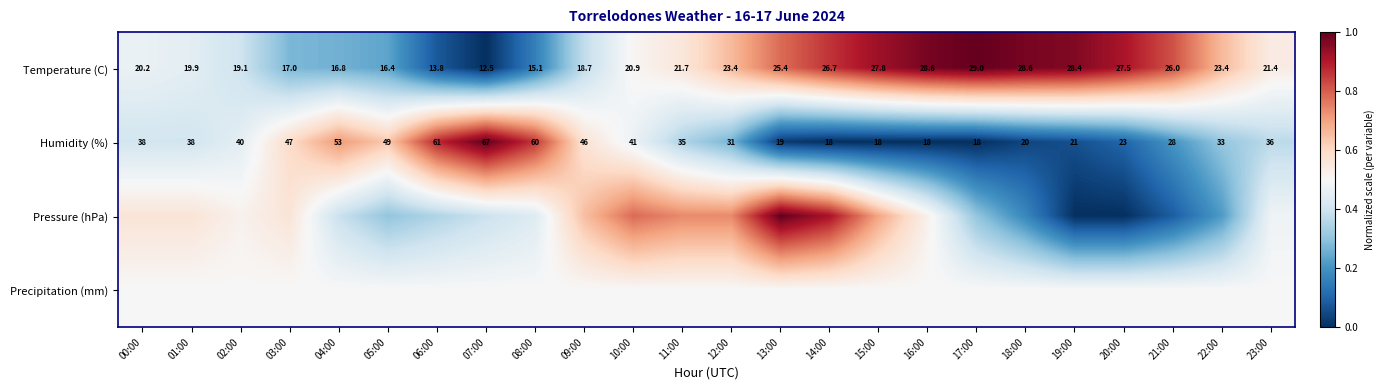

What is the total value across all series at 17:00?

1.8